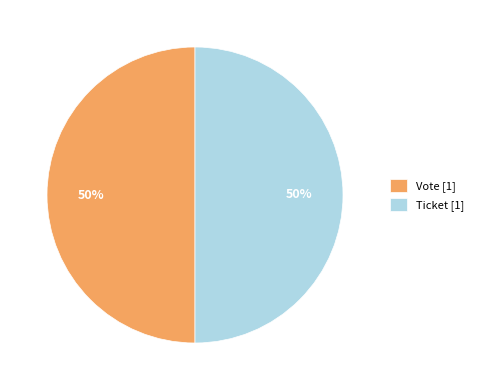

To the nearest percent, what is the average slice percentage?

50%